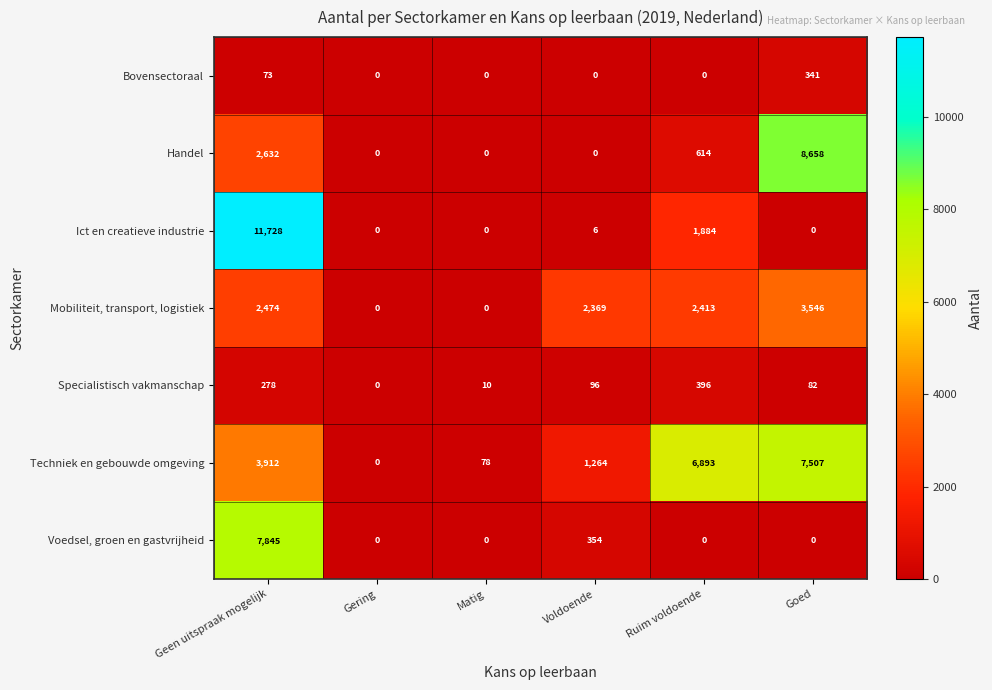

Which category has the highest value across all series?

Geen uitspraak mogelijk